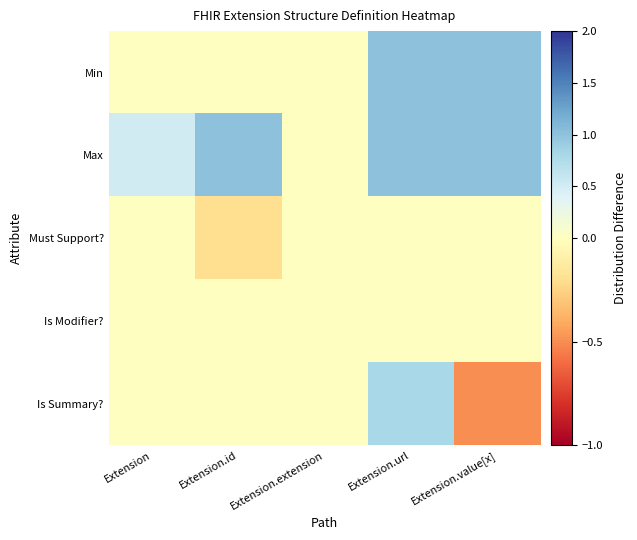

List the series in order of their peak value, highest first.

Min, Max, Is Summary?, Must Support?, Is Modifier?